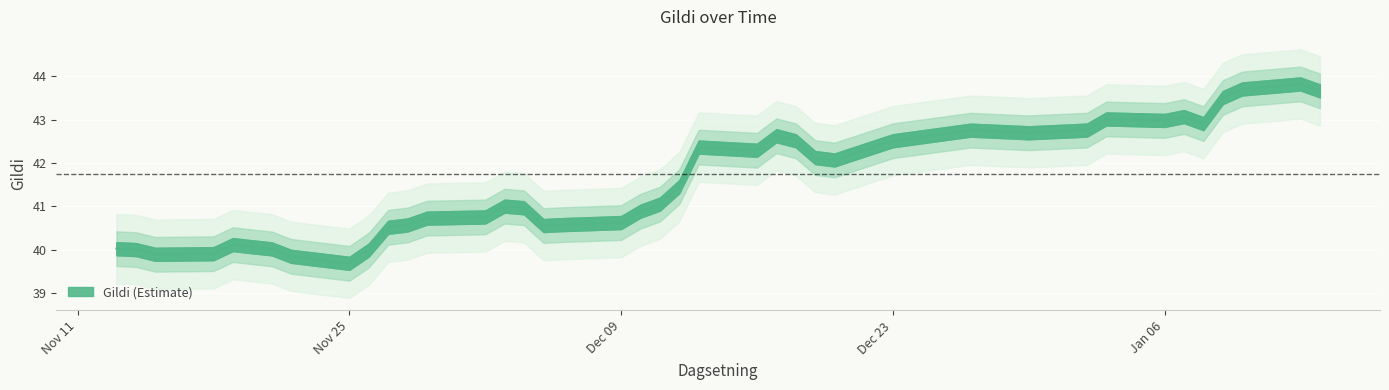

What is the average value?

41.5